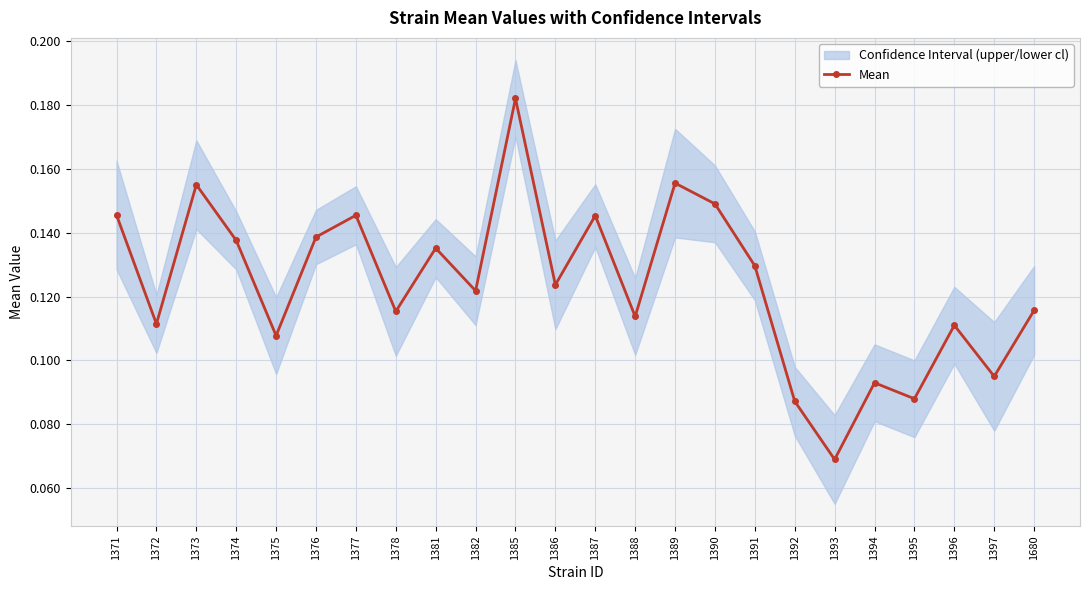

How many points are higher than both their immediate neighbors (excluding endpoints)?

8